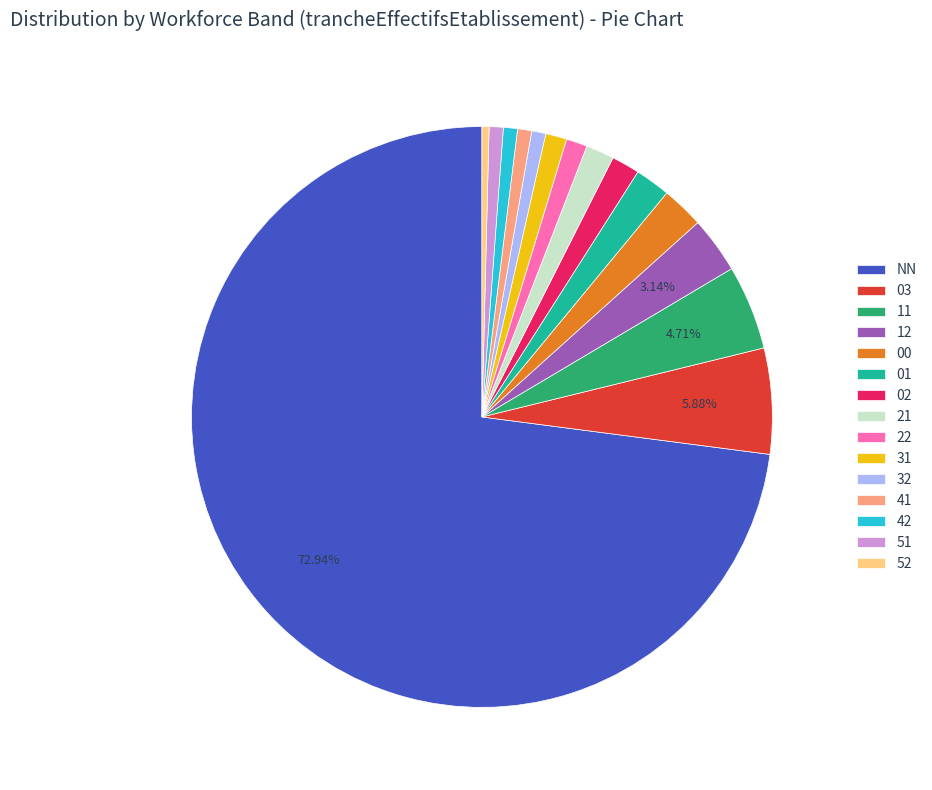

What is the largest slice in the pie chart?

NN